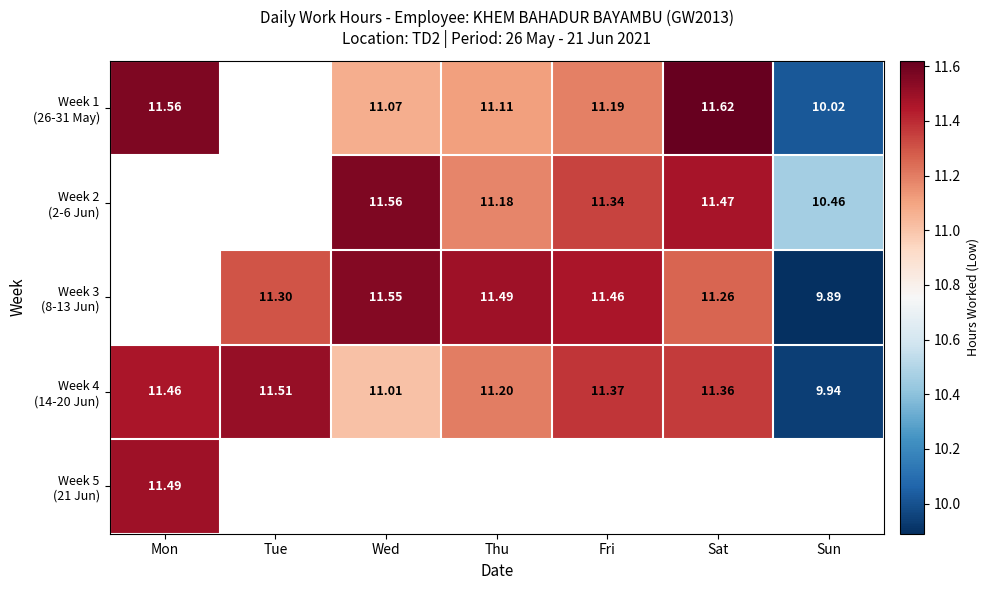

Between Mon and Tue, which is larger?

Tue